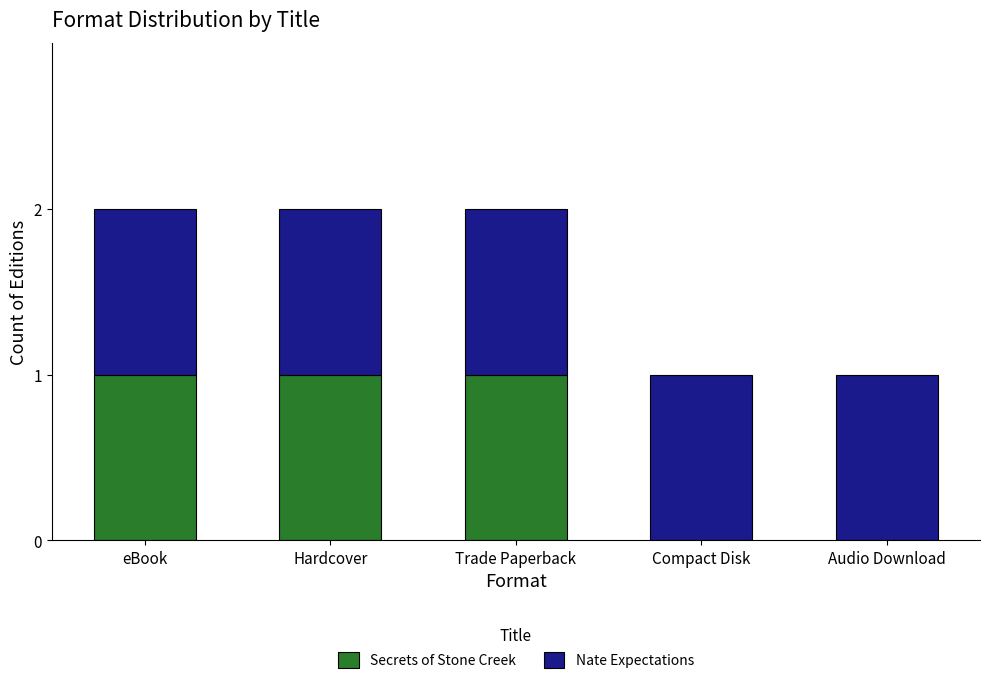

Is it true that Secrets of Stone Creek equals 1 at Hardcover?

True